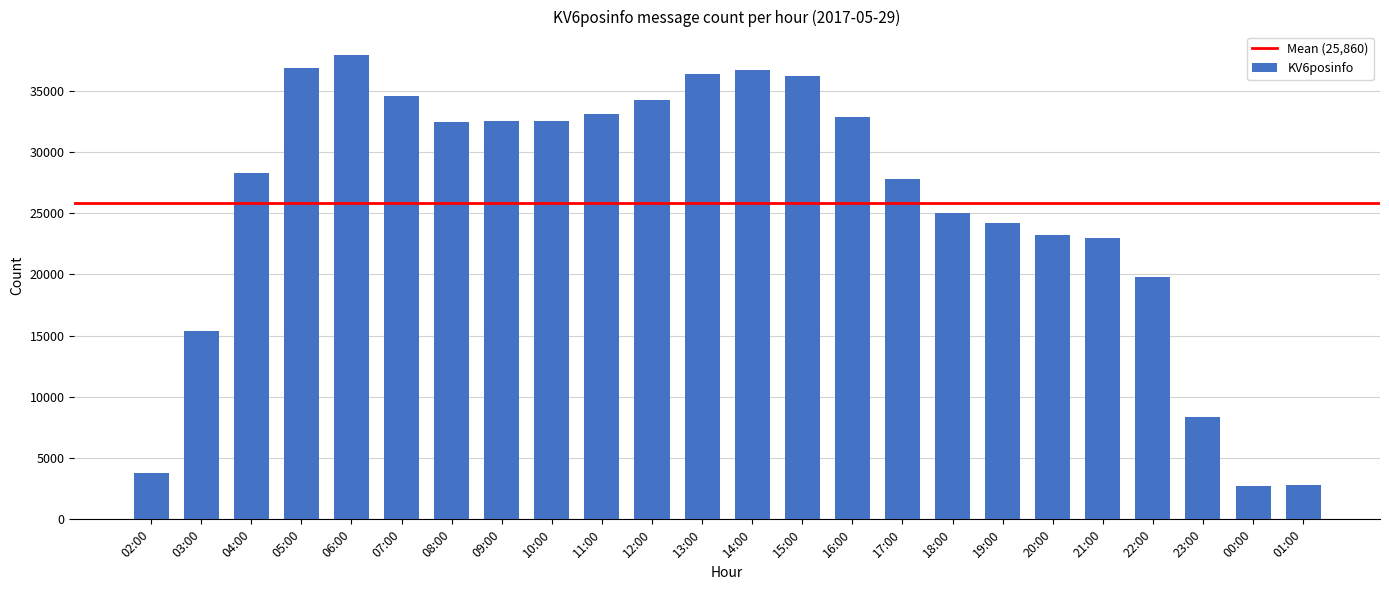

What is the label of the 16th bar from the right?

10:00